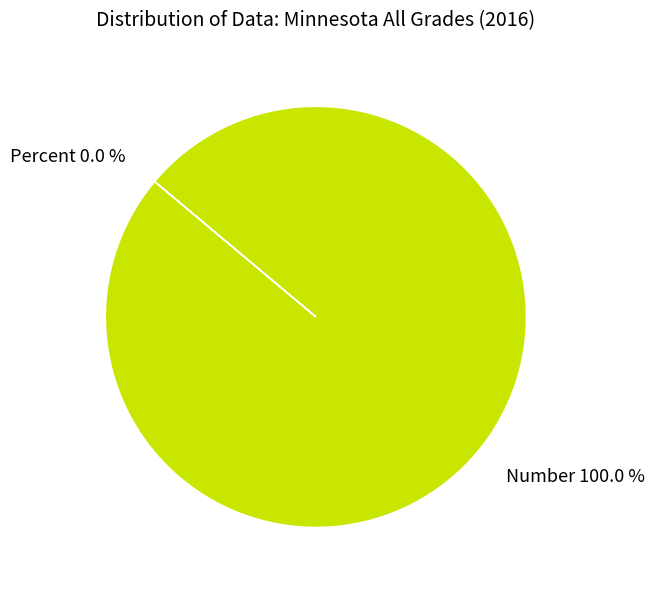

Count the number of slices in the pie.

2